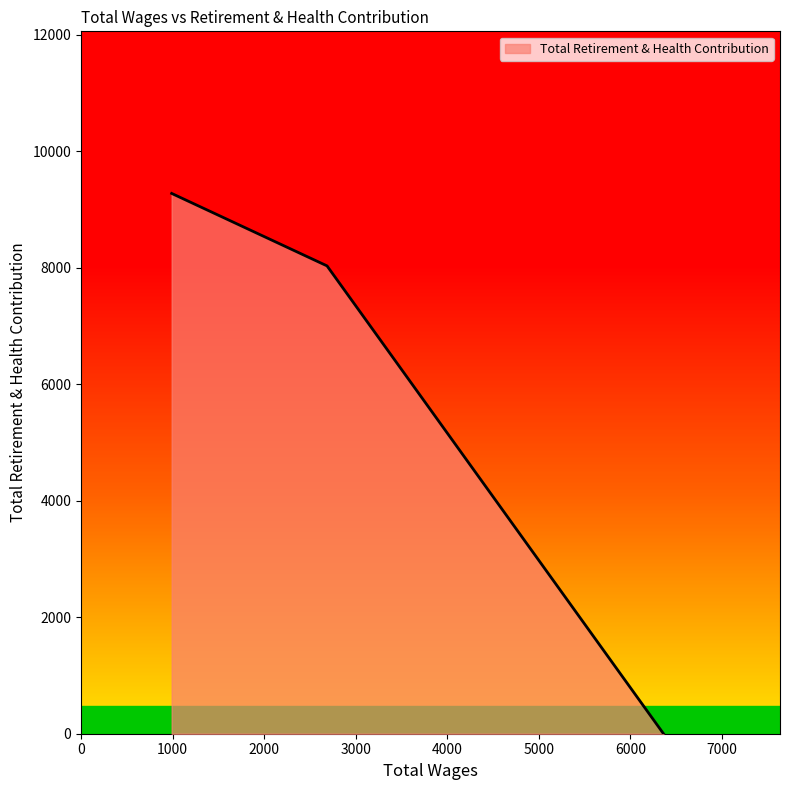

Is it true that the value at 6362.0 is 0?

True